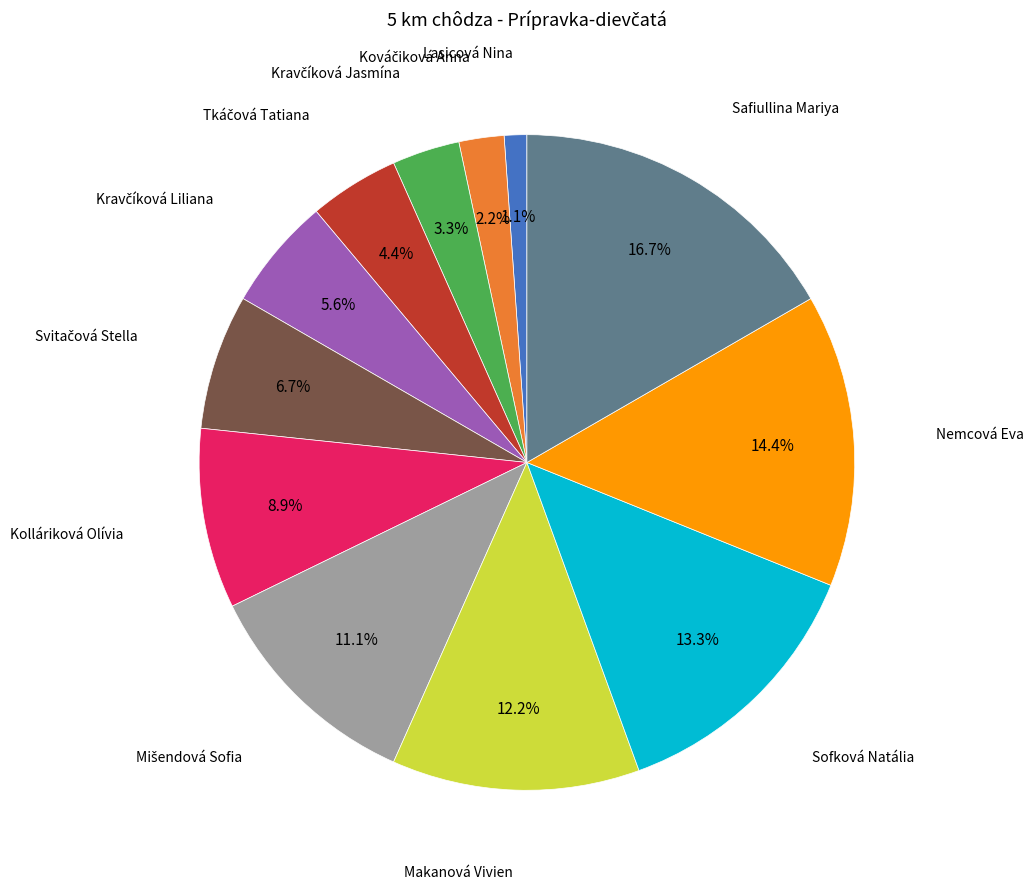

To the nearest percent, what is the difference between the largest and smallest slice percentages?

16%